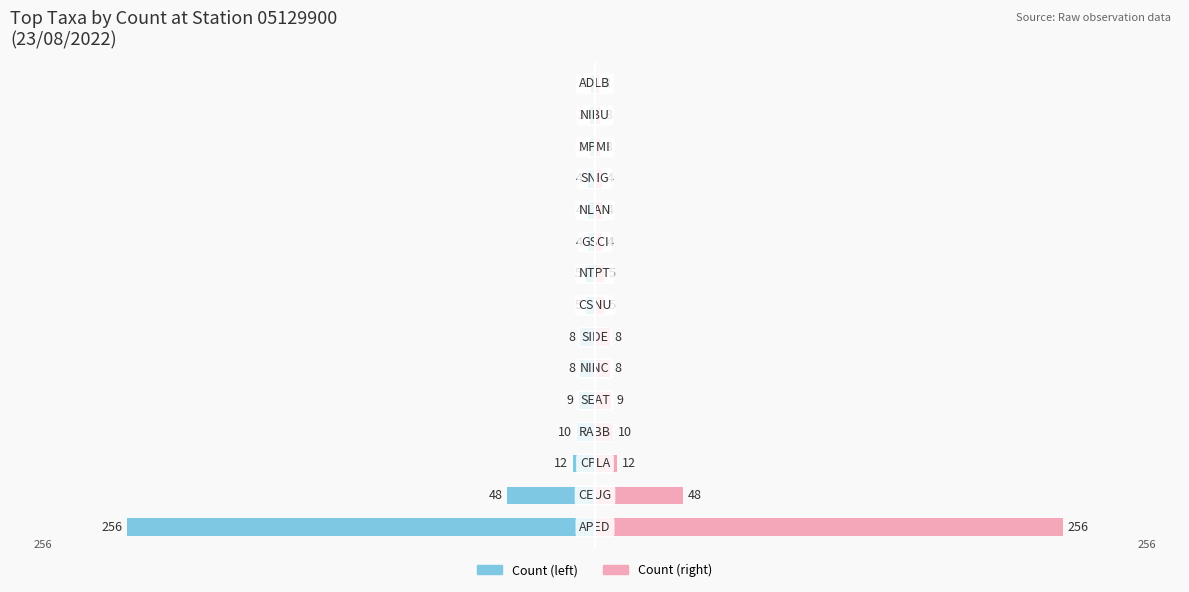

The Count (right) series shows 8 at 5. True or false?

True